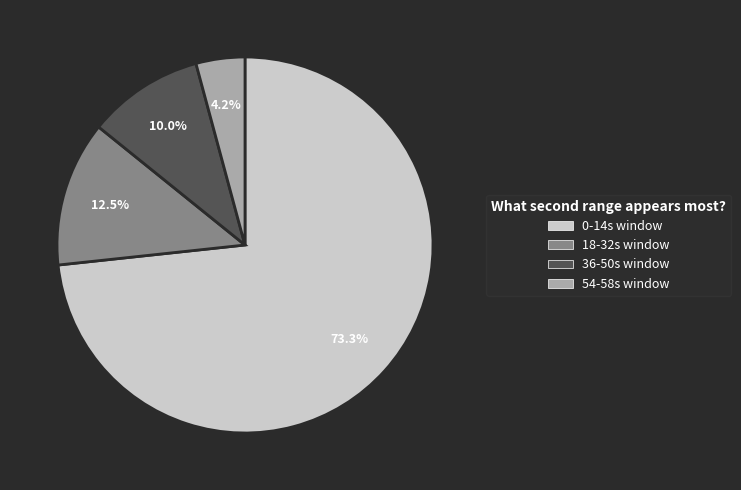

Which category has the smallest portion of the pie?

54